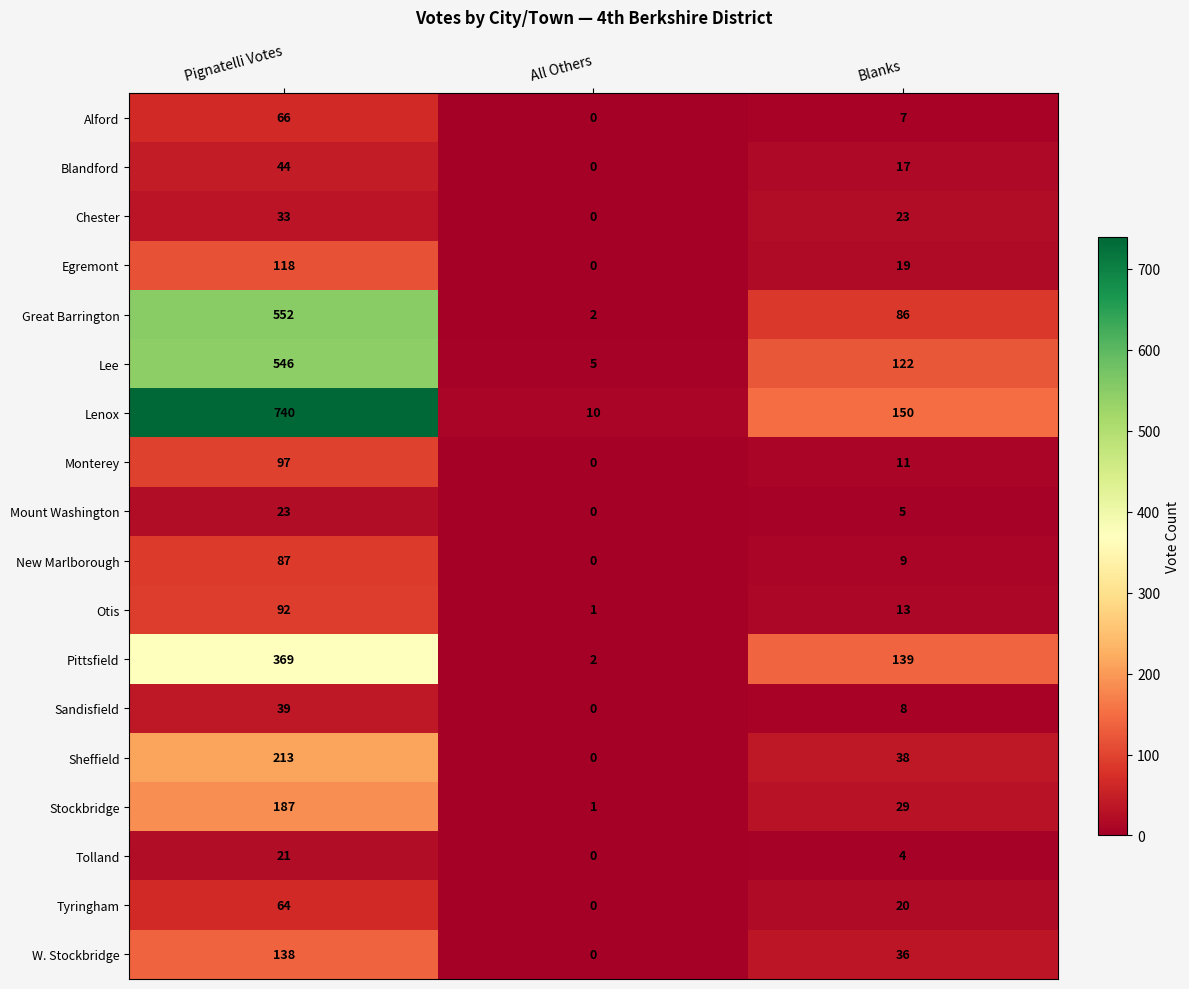

What is the sum of the Blandford values at Blanks and Pignatelli Votes?

61